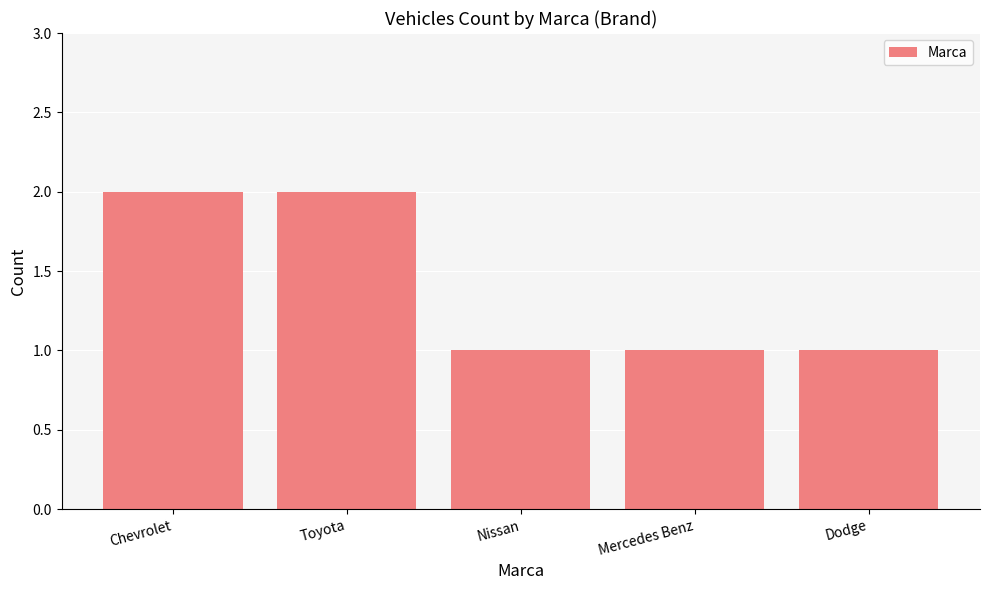

Which has a higher value, Dodge or Toyota?

Toyota